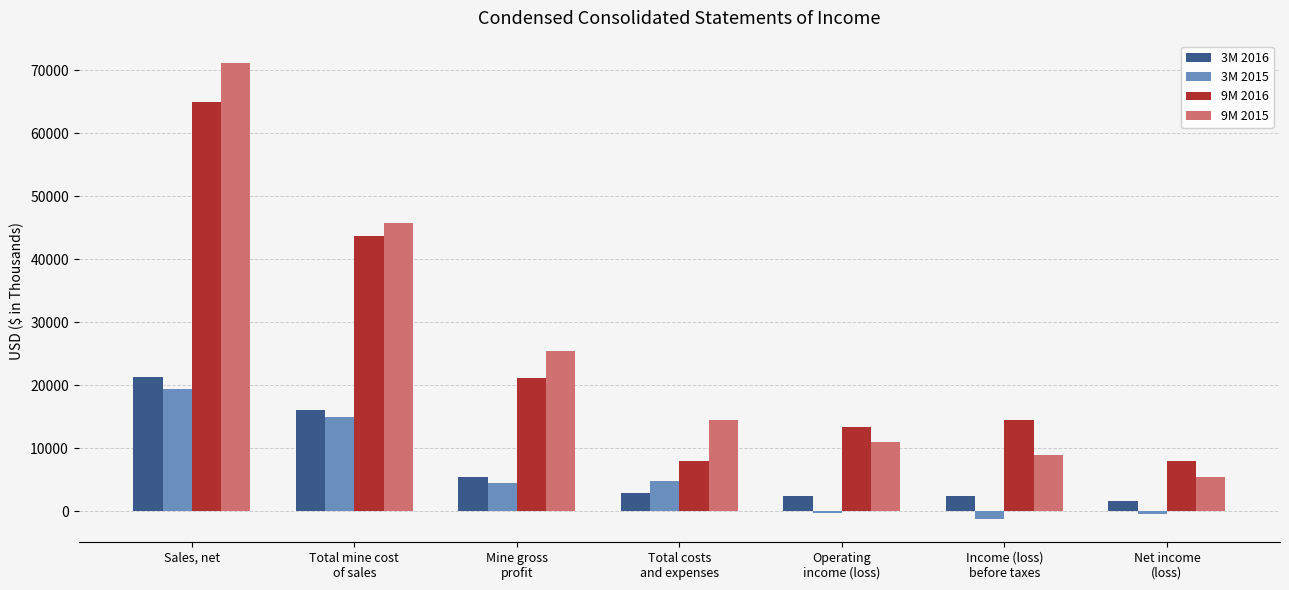

What is the sum of the 9M 2015 values at Sales, net and Operating
income (loss)?

82023